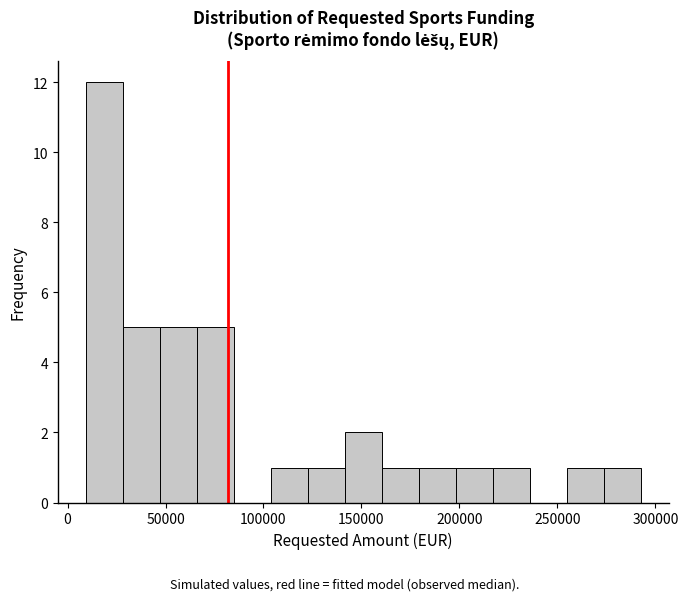

Read against the x-axis, roughly where is the centre of the tallest bar?

20000